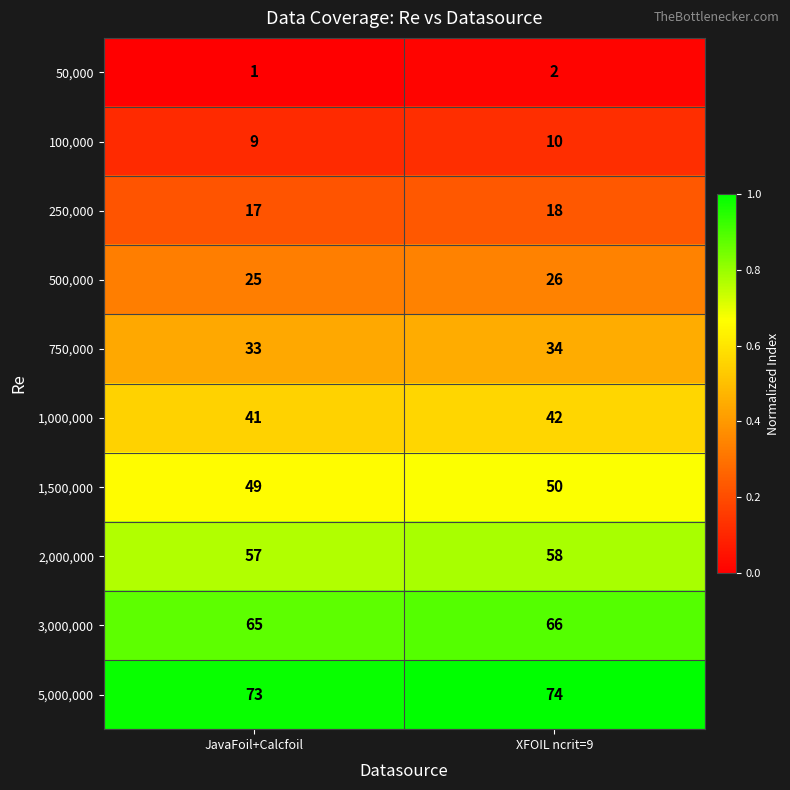

What is the sum of all 750,000 values?

67